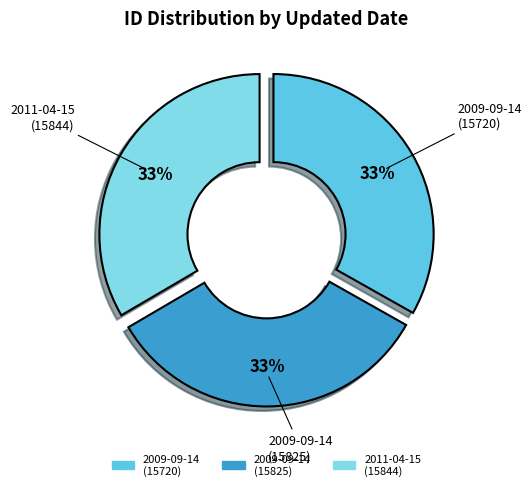

To the nearest percent, what is the average slice percentage?

33%